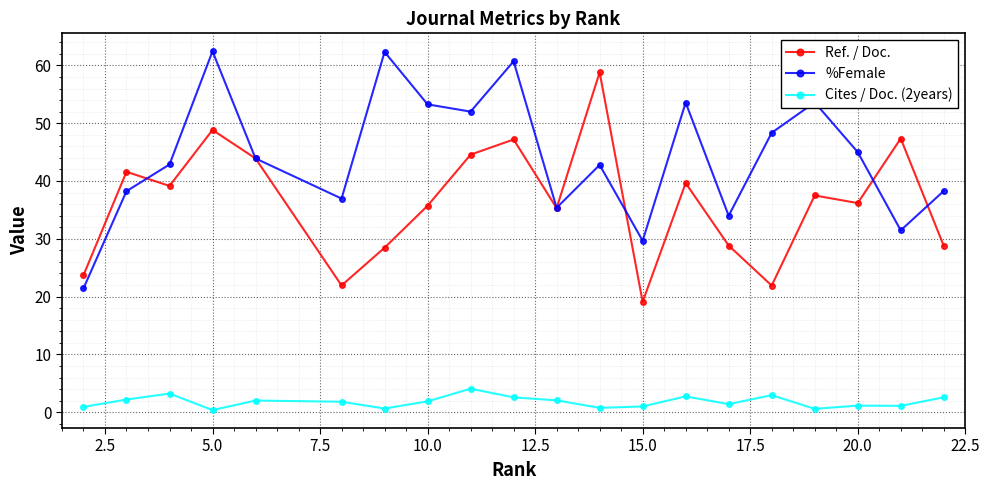

What is the lowest value of the %Female series?

21.4